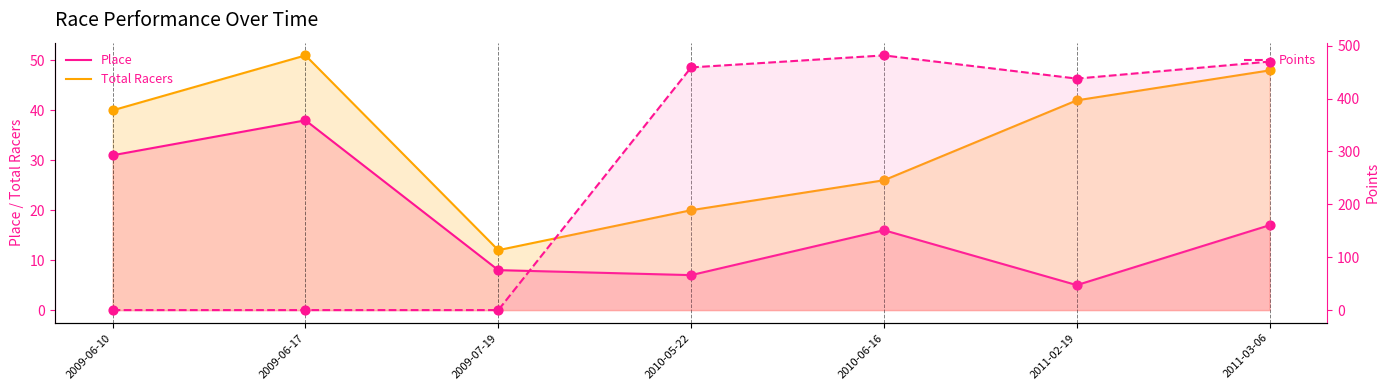

What are all the series names shown in the legend?

Place, Total Racers, Points